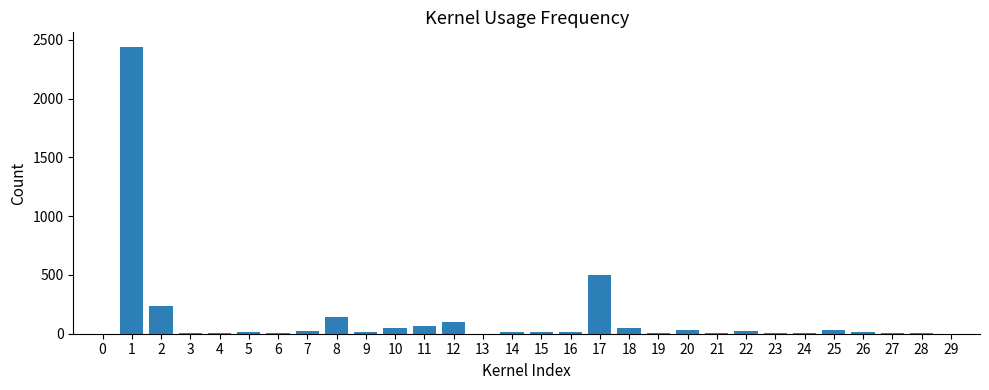

Is it true that the value at 29 is 1409?

False